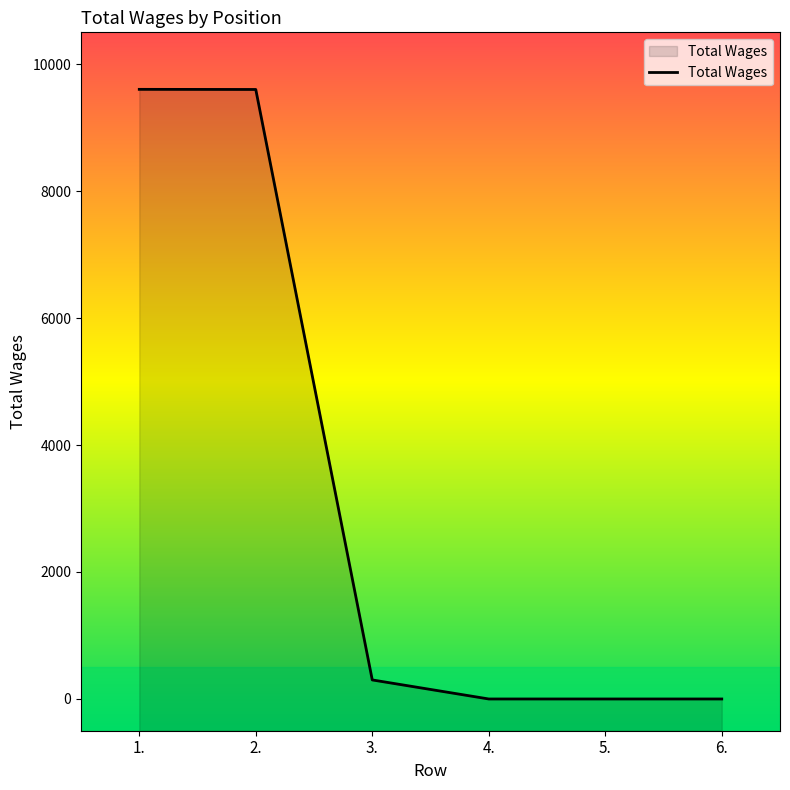

What is the sum of the values at 2. and 4.?

9600